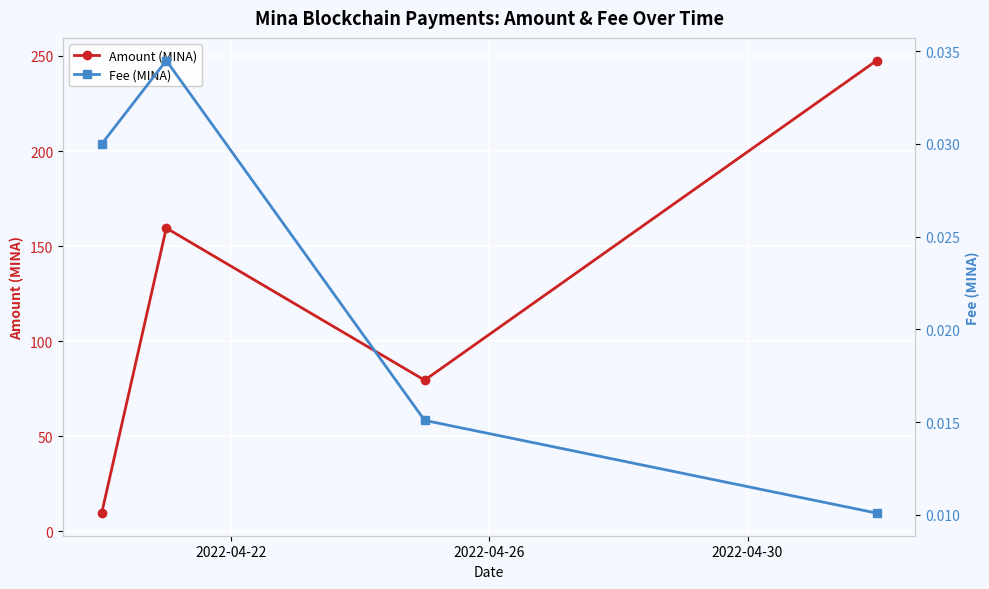

How many interior local peaks does the Amount (MINA) series have?

1